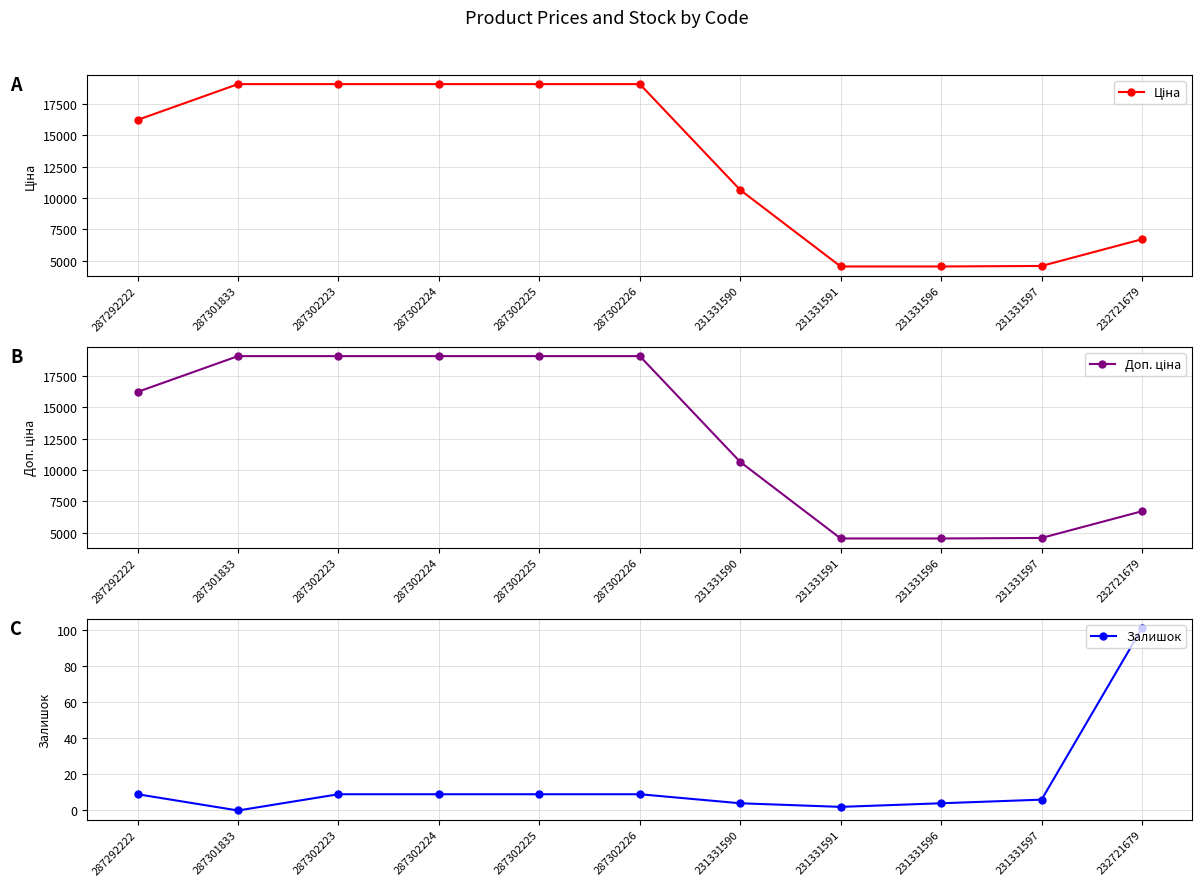

At 231331591, list the series in order from largest to smallest.

Ціна, Доп. ціна, Залишок